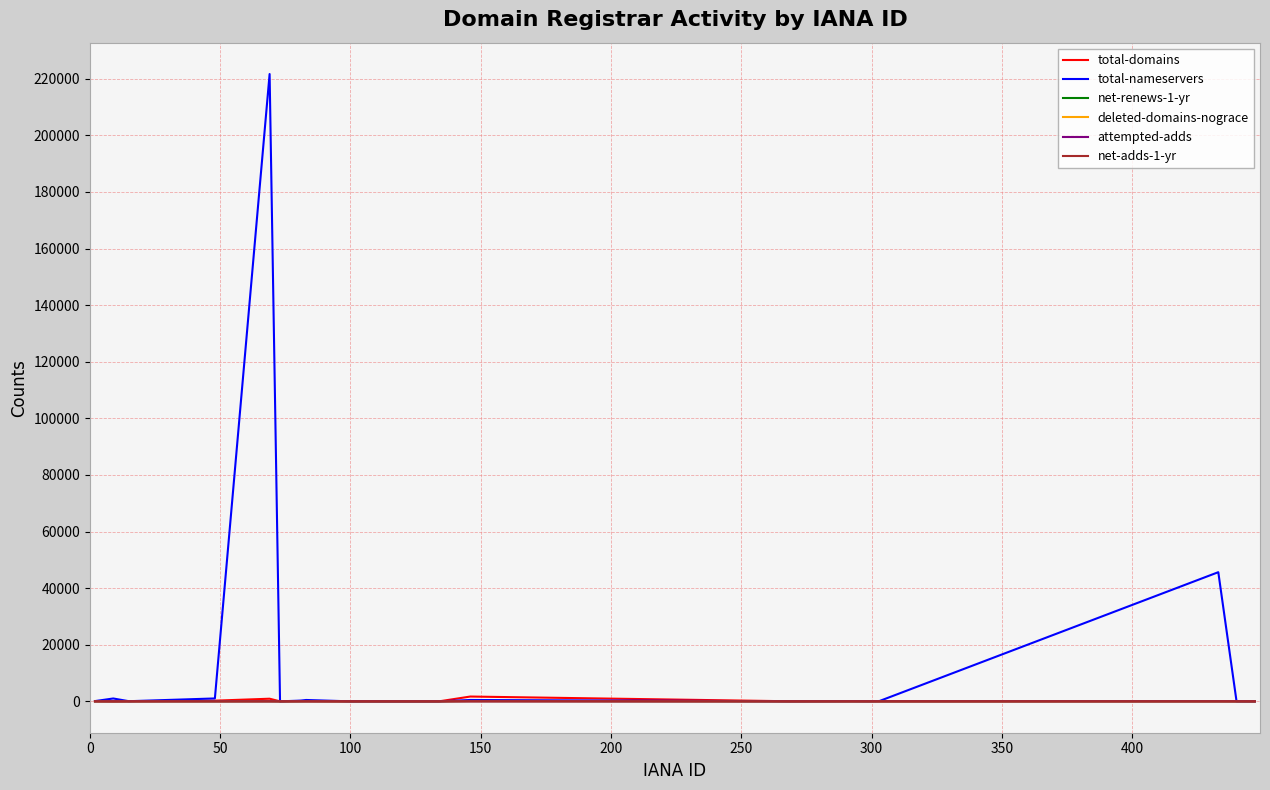

Which series has the largest total across all categories?

total-nameservers